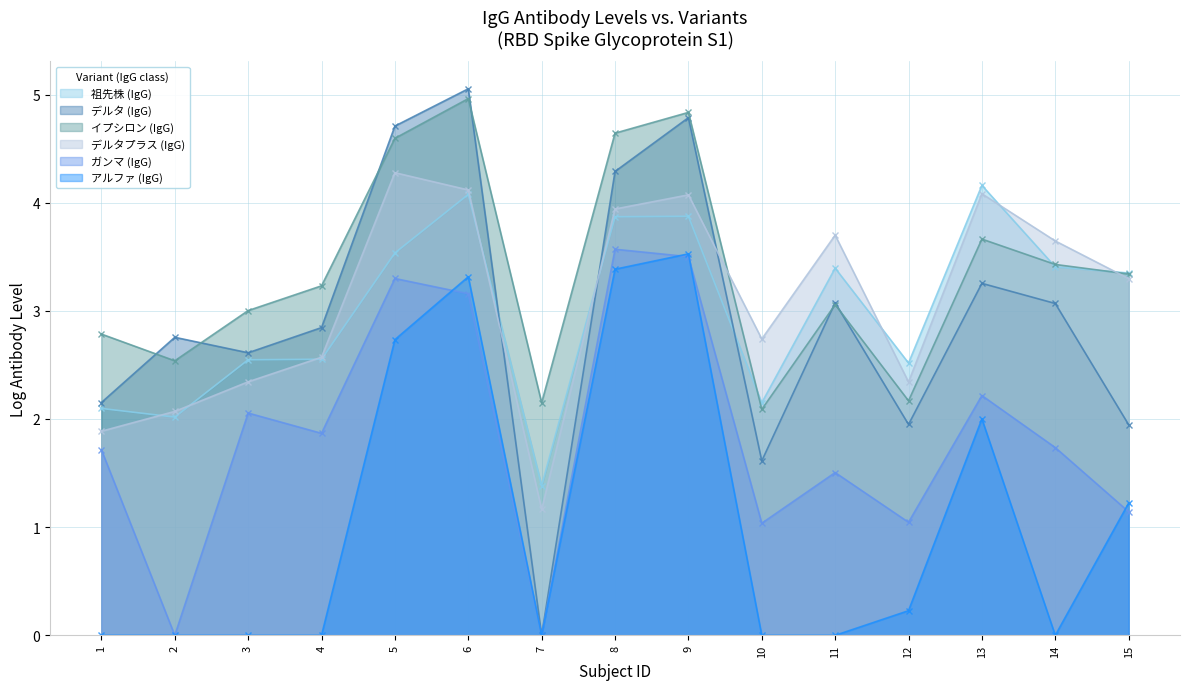

Reading left to right, what are all the values shown in this chart?

祖先株 (IgG): 2.1	2.0	2.5	2.6	3.5	4.1	1.4	3.9	3.9	2.2	3.4	2.5	4.2	3.4	3.4
デルタ (IgG): 2.2	2.8	2.6	2.8	4.7	5.1	0.0	4.3	4.8	1.6	3.1	2.0	3.3	3.1	1.9
イプシロン (IgG): 2.8	2.5	3.0	3.2	4.6	5.0	2.2	4.6	4.8	2.1	3.1	2.2	3.7	3.4	3.3
デルタプラス (IgG): 1.9	2.1	2.3	2.6	4.3	4.1	1.2	3.9	4.1	2.7	3.7	2.3	4.1	3.6	3.3
ガンマ (IgG): 1.7	0.0	2.1	1.9	3.3	3.2	0.0	3.6	3.5	1.0	1.5	1.0	2.2	1.7	1.1
アルファ (IgG): 0.0	0.0	0.0	0.0	2.7	3.3	0.0	3.4	3.5	0.0	0.0	0.2	2.0	0.0	1.2